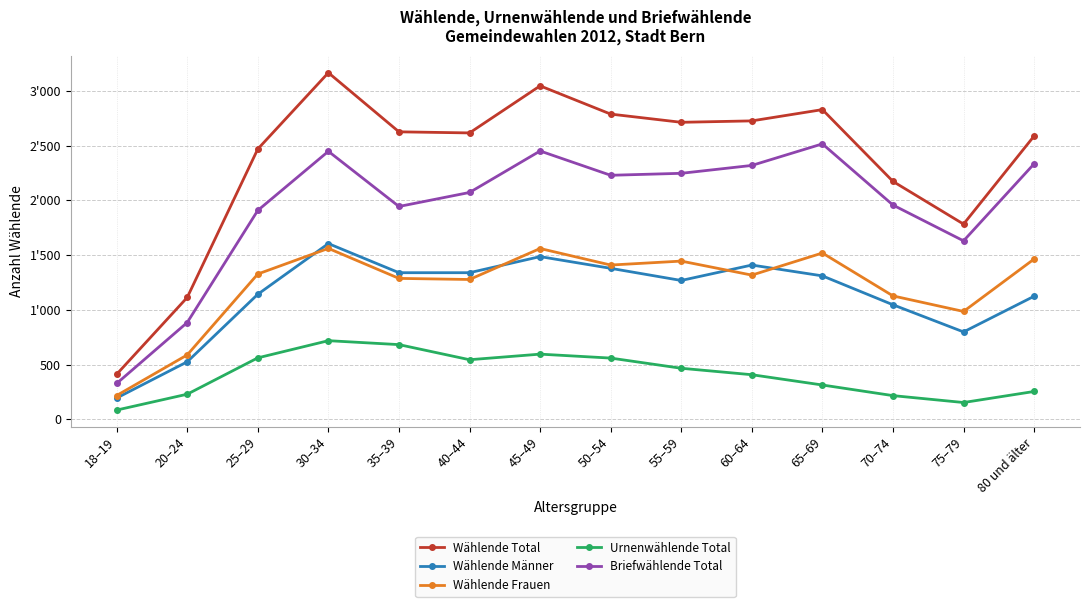

Where does the Wählende Frauen series first go above 1327?

30–34